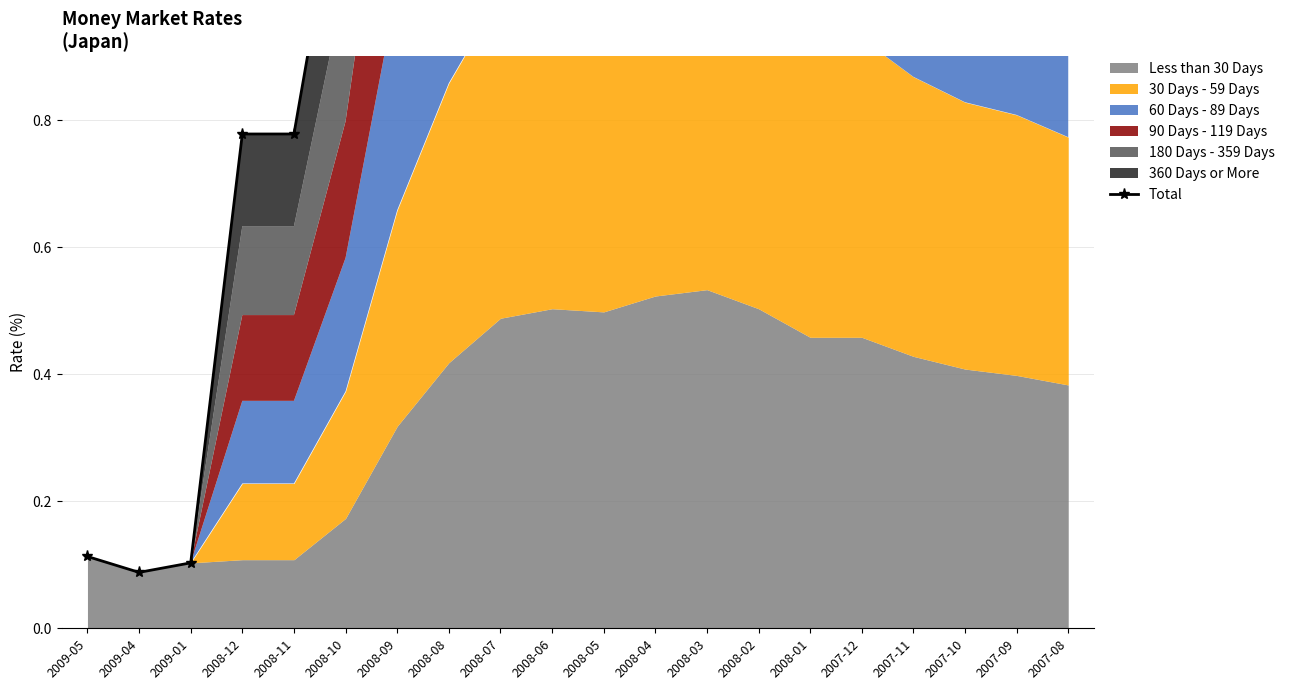

What is the difference between the maximum and minimum values?

3.3